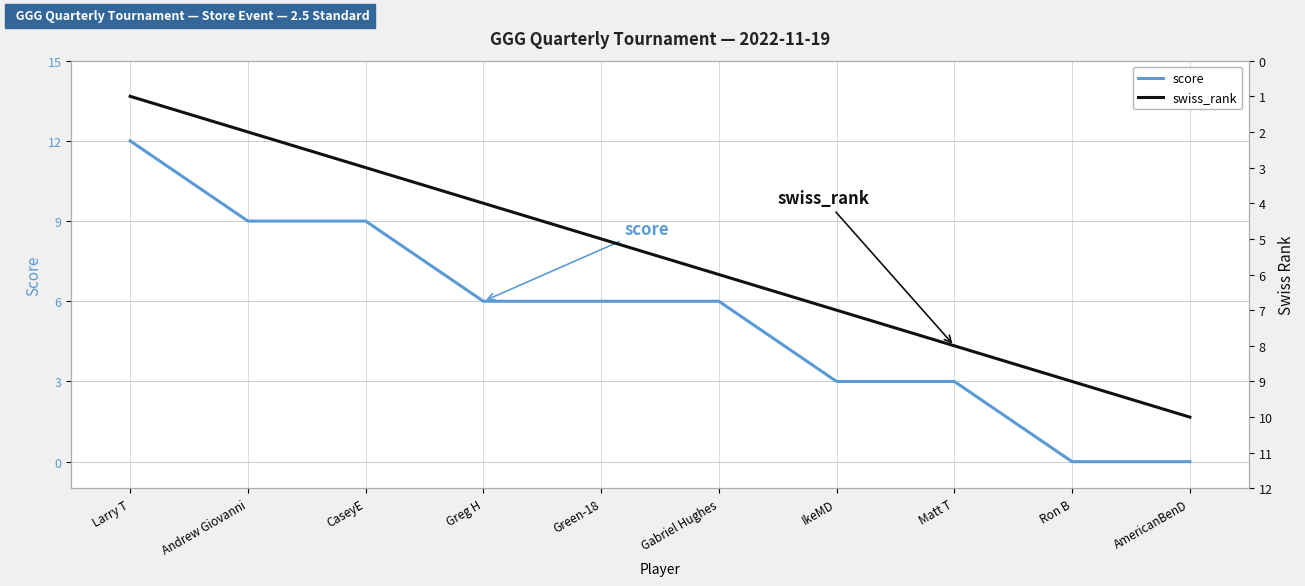

Is the value of score at Greg H greater than the value of swiss_rank at CaseyE?

Yes